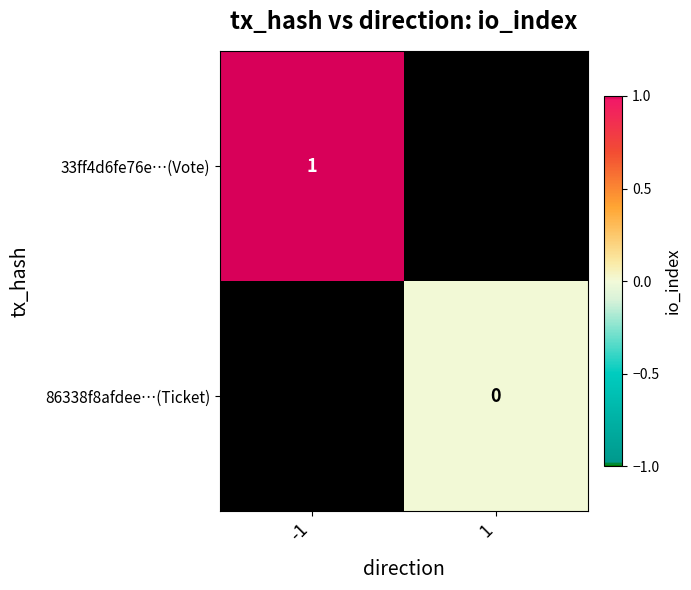

Is it true that 33ff4d6fe76e…(Vote) equals 0 at -1?

False